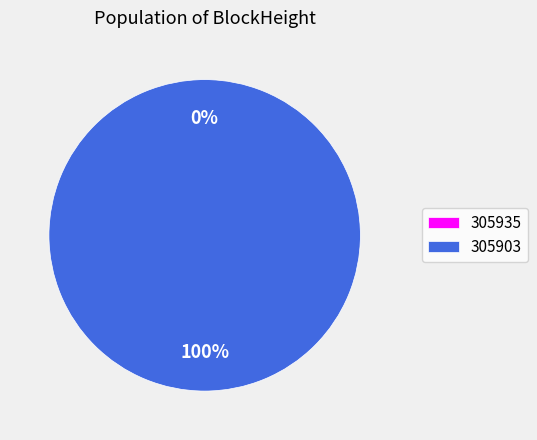

How many slices are in this pie chart?

2